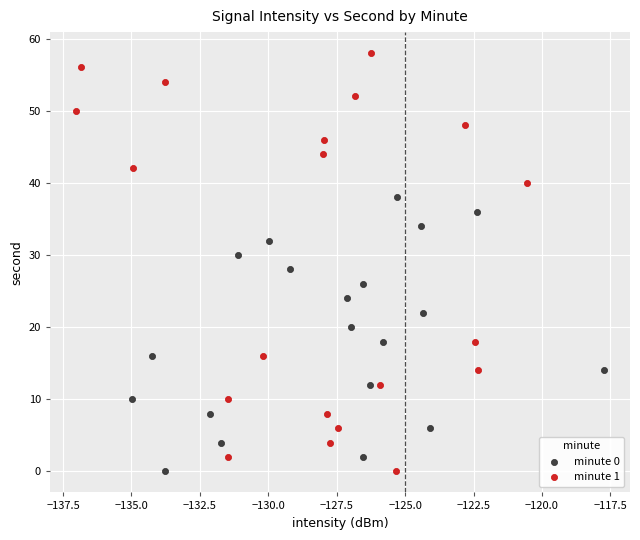

Which series contains the highest Y value?

minute 1